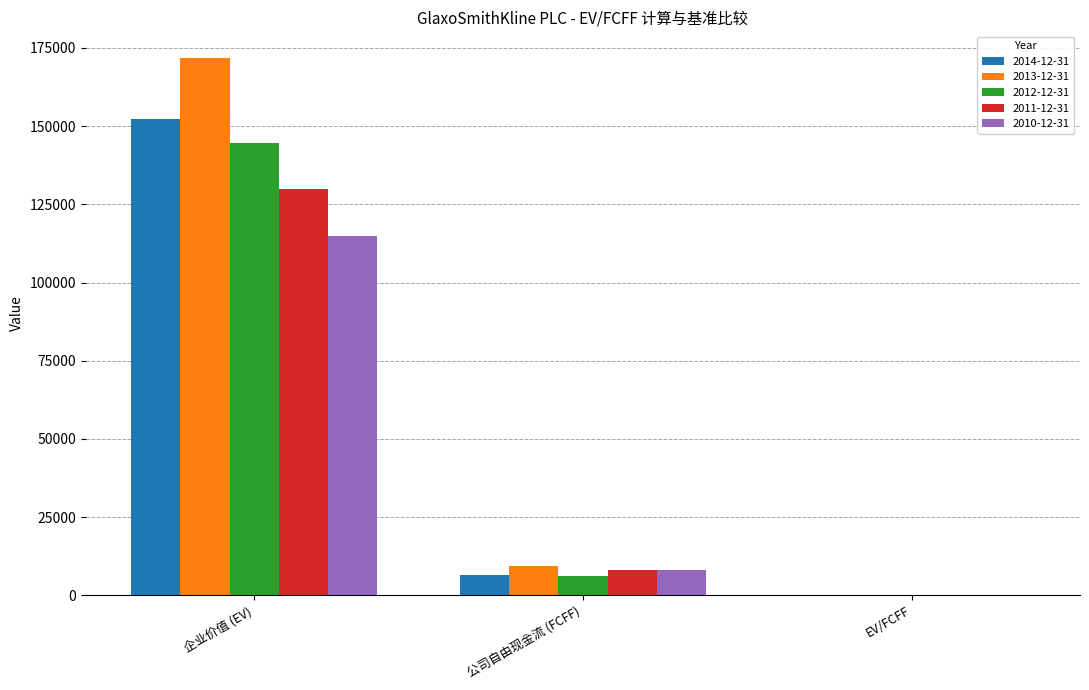

What is the approximate value of 2013-12-31 at 公司自由现金流 (FCFF)?

9389.0